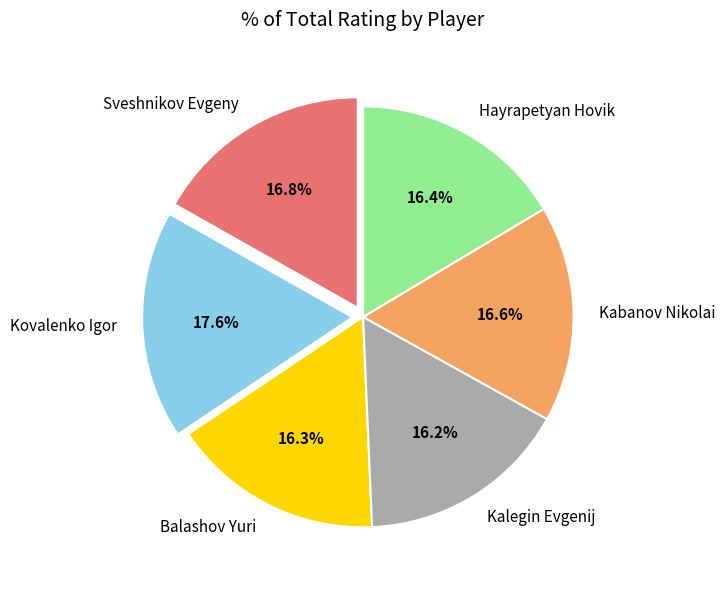

Between Kovalenko Igor and Balashov Yuri, which is larger?

Kovalenko Igor